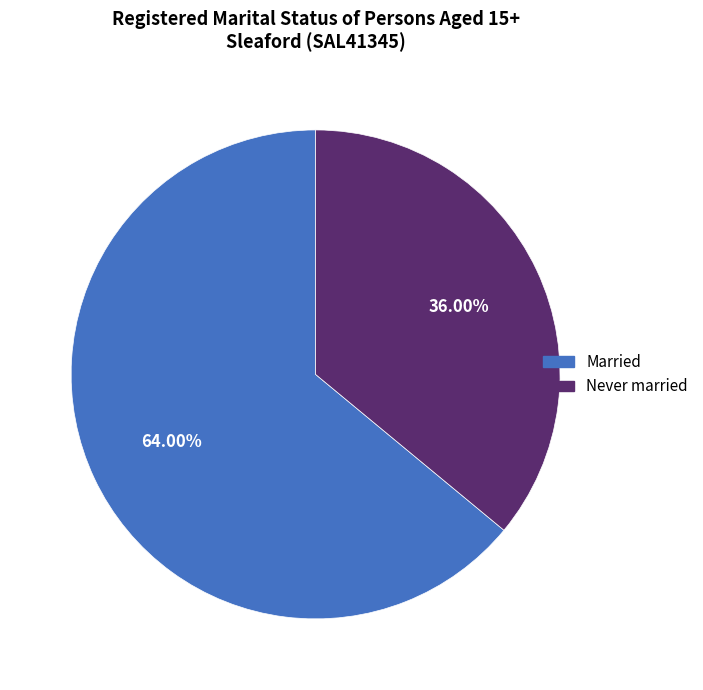

Is there any slice that represents more than half of the pie?

Yes